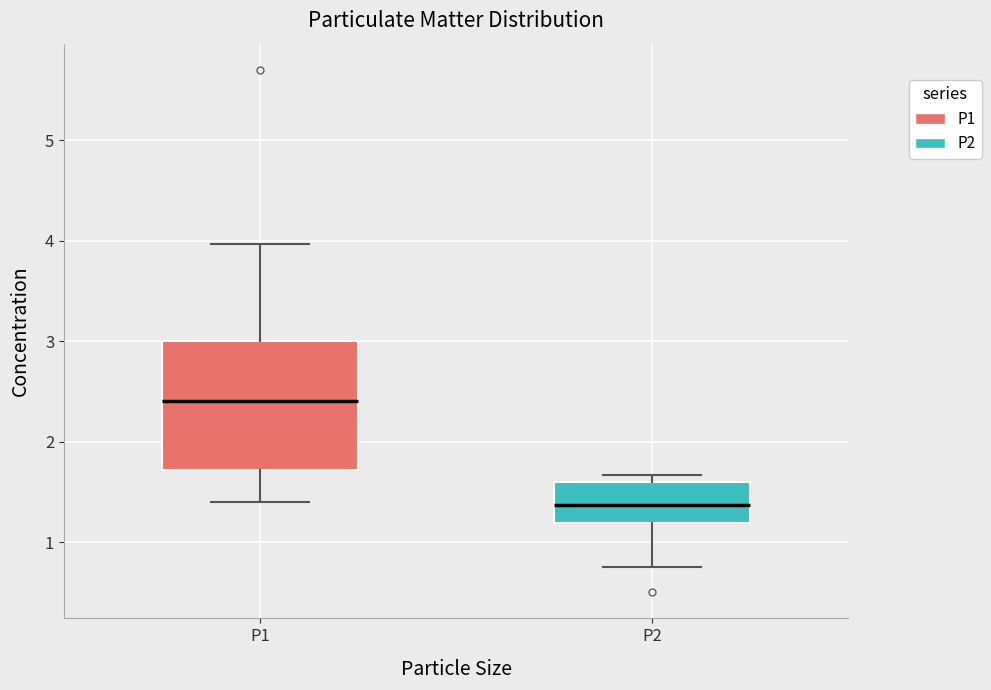

Which box's median line is the lowest?

P2